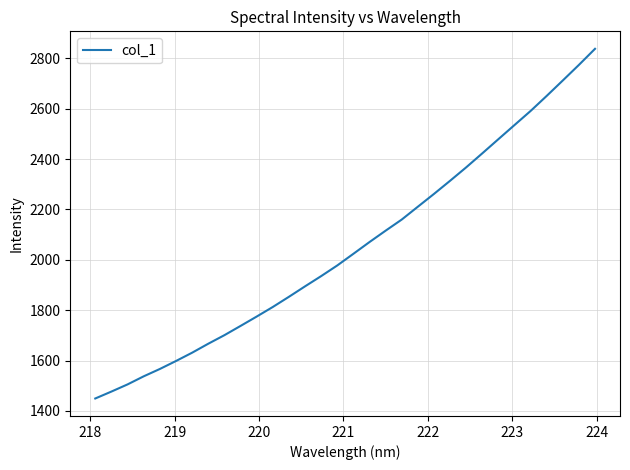

What is the difference between the maximum and minimum values?

1389.0